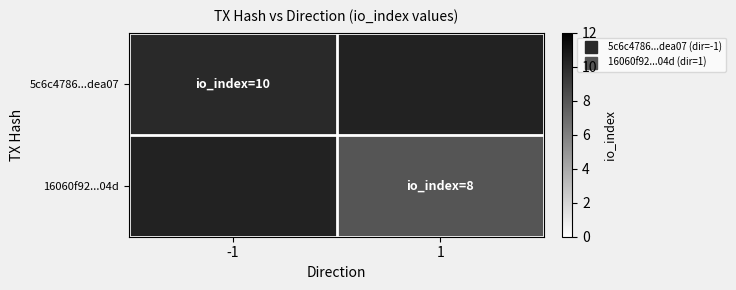

Which category has the highest value across all series?

-1